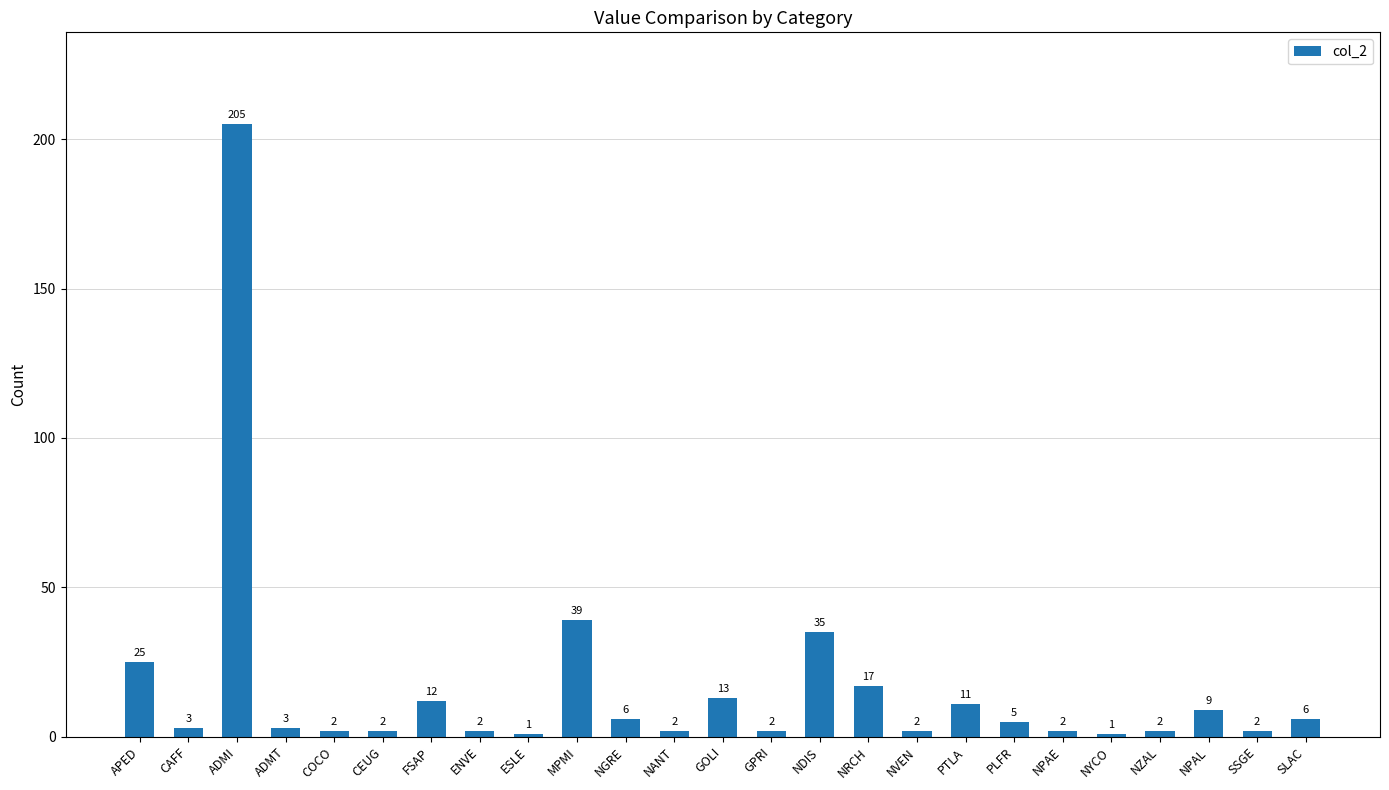

Reading left to right, transcribe all the data shown in this chart.

25	3	205	3	2	2	12	2	1	39	6	2	13	2	35	17	2	11	5	2	1	2	9	2	6